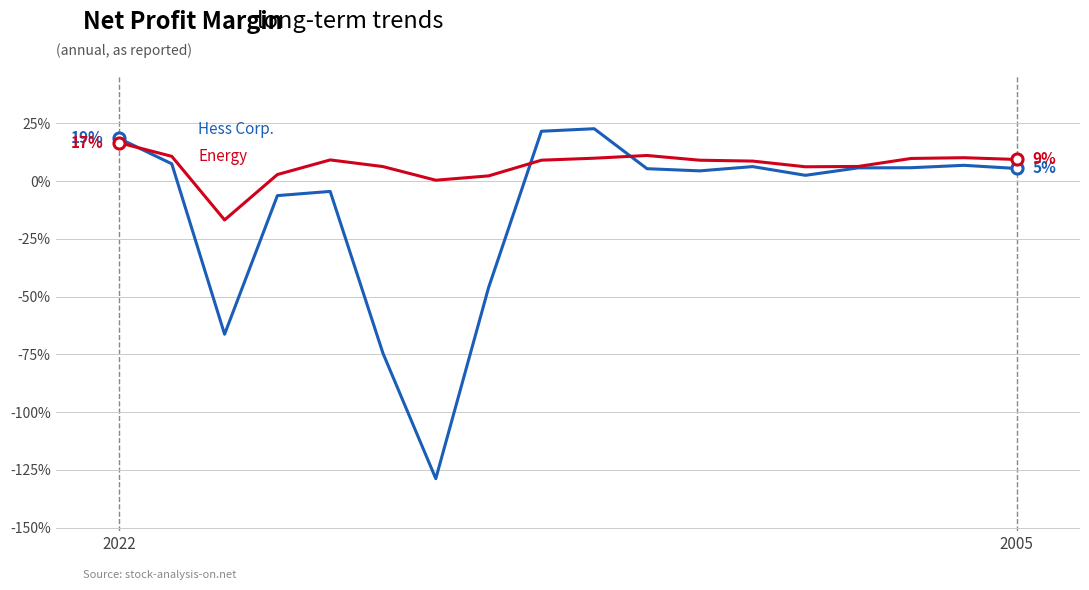

Does the chart have visible grid lines?

Yes